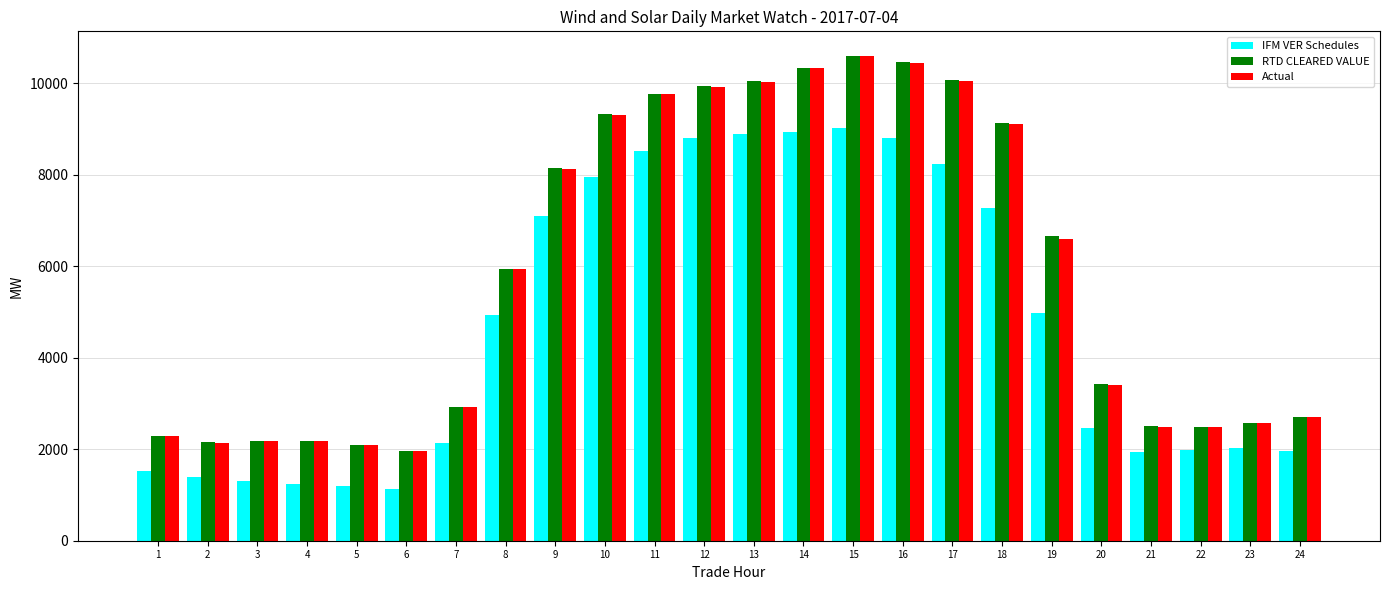

What is the sum of all IFM VER Schedules values?

113636.2